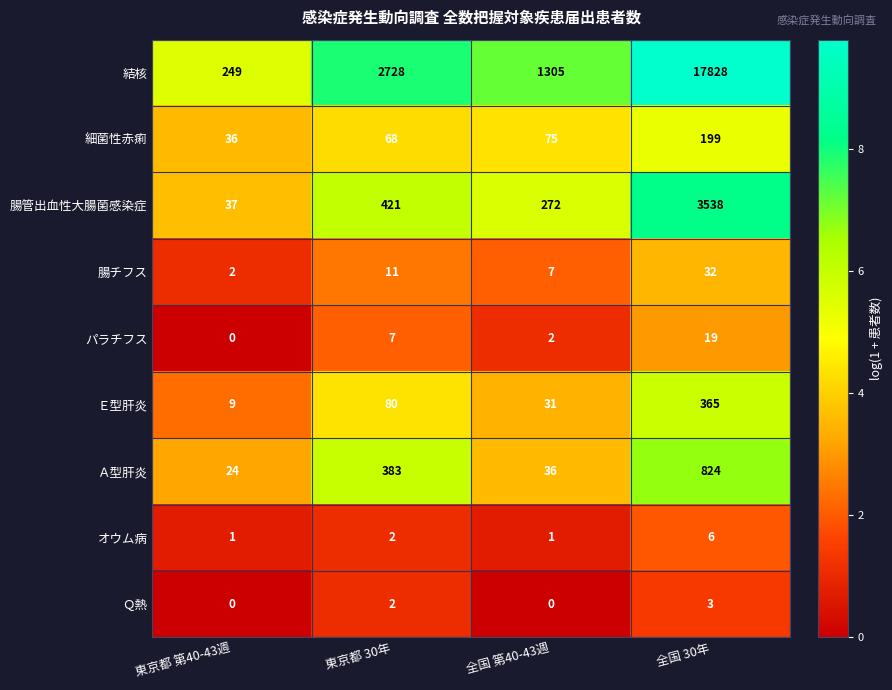

Where is Ｅ型肝炎 nearest to the value 187?

東京都 30年